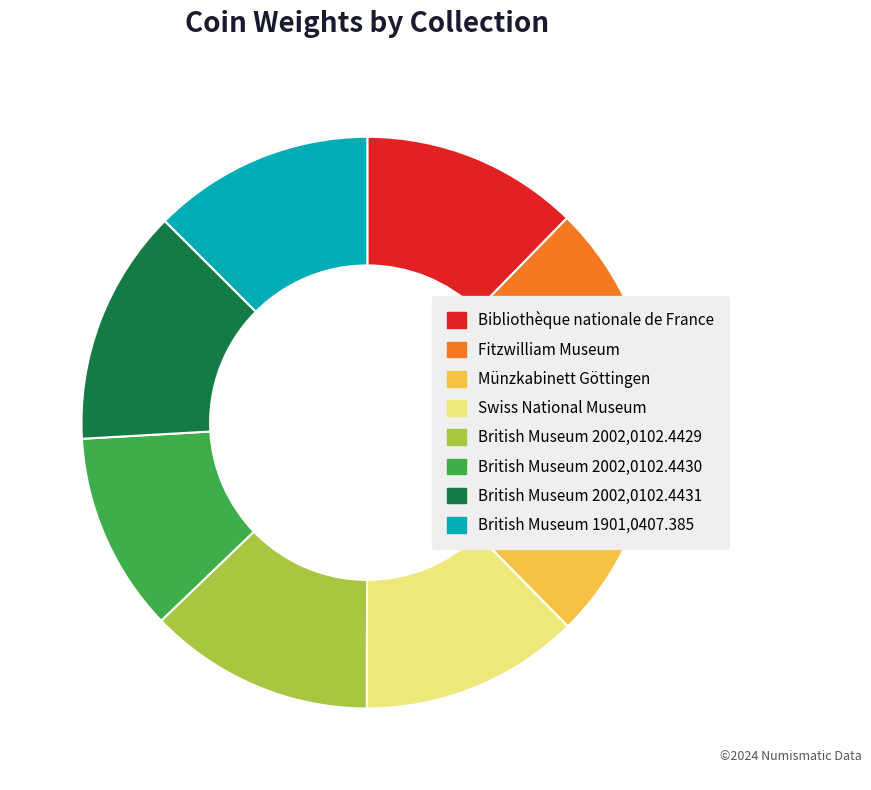

True or false: Fitzwilliam Museum accounts for 13% of the total.

True